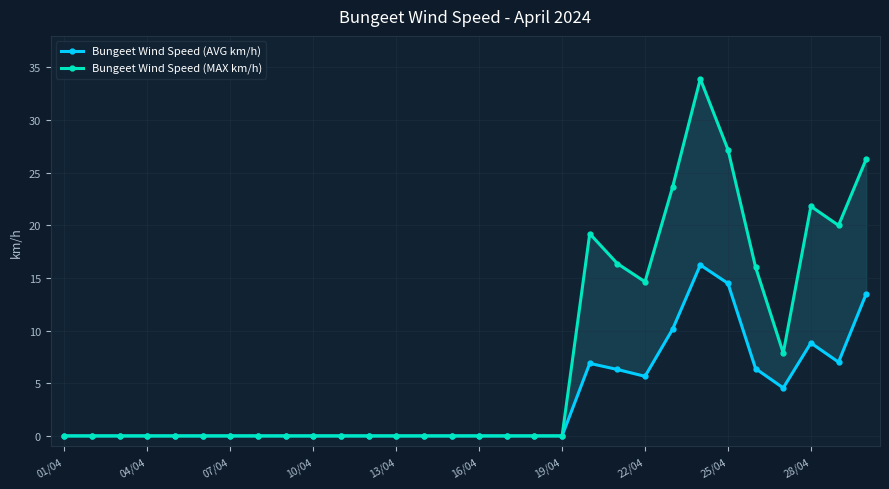

True or false: Bungeet Wind Speed (AVG km/h) has a value of 5.7 at 22/04.

True